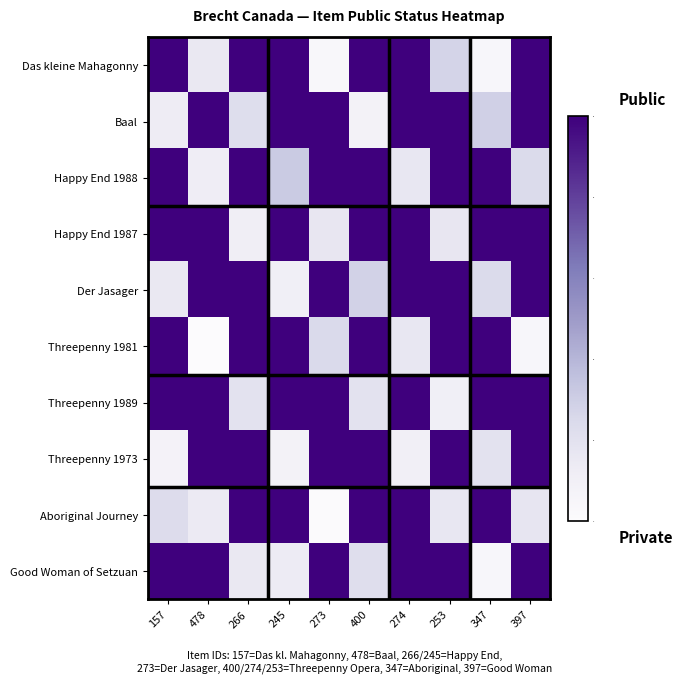

How many series are shown in this chart?

10